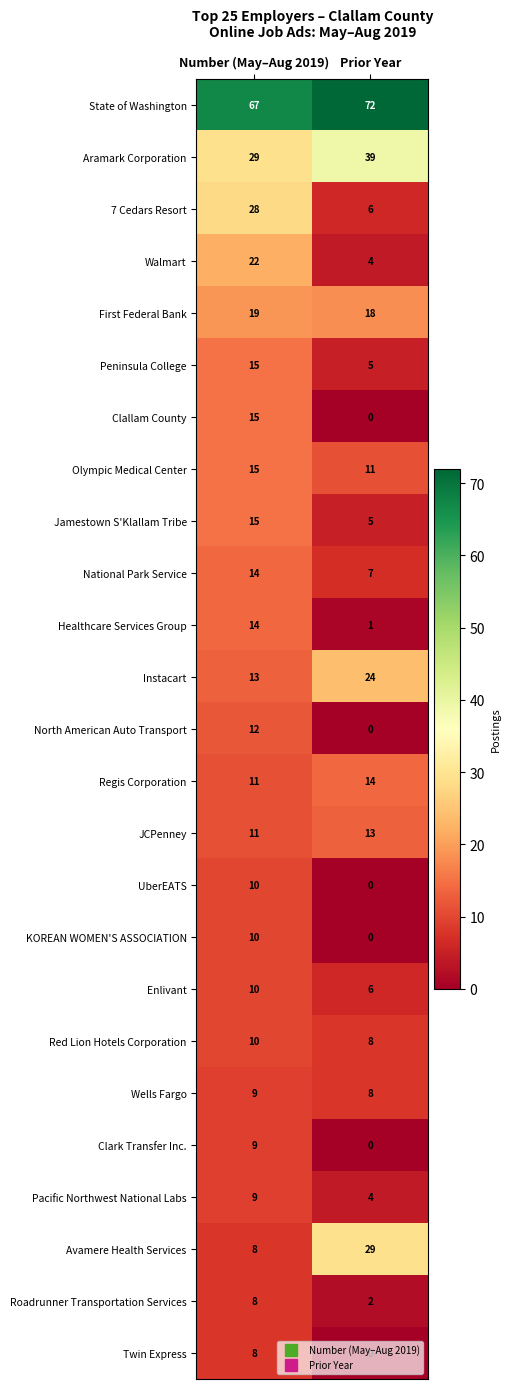

At which category does the chart reach its minimum across all series?

Prior Year